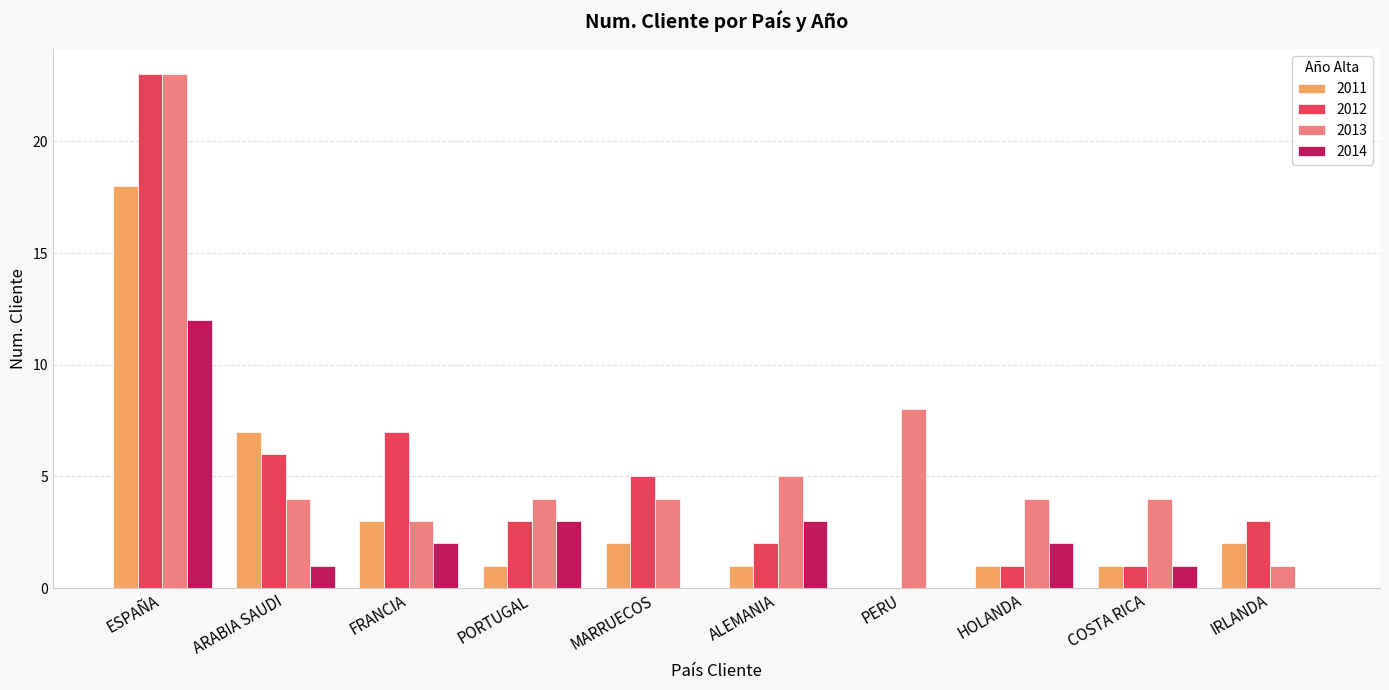

What is the greatest value displayed?

23